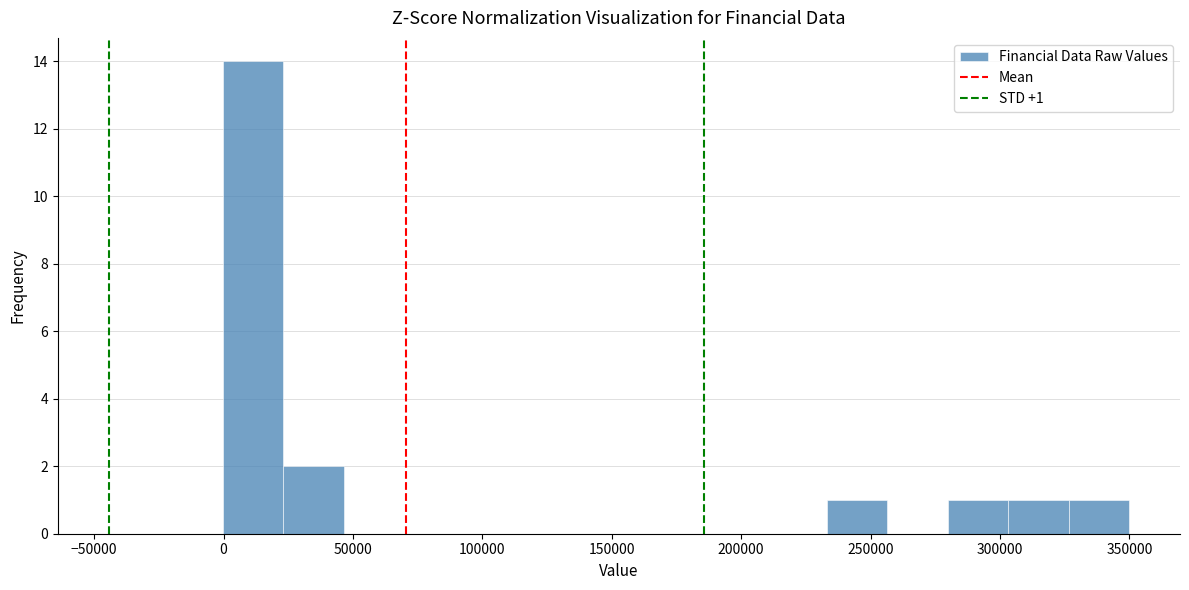

Which range on the x-axis has the tallest bar?

0 to 25000